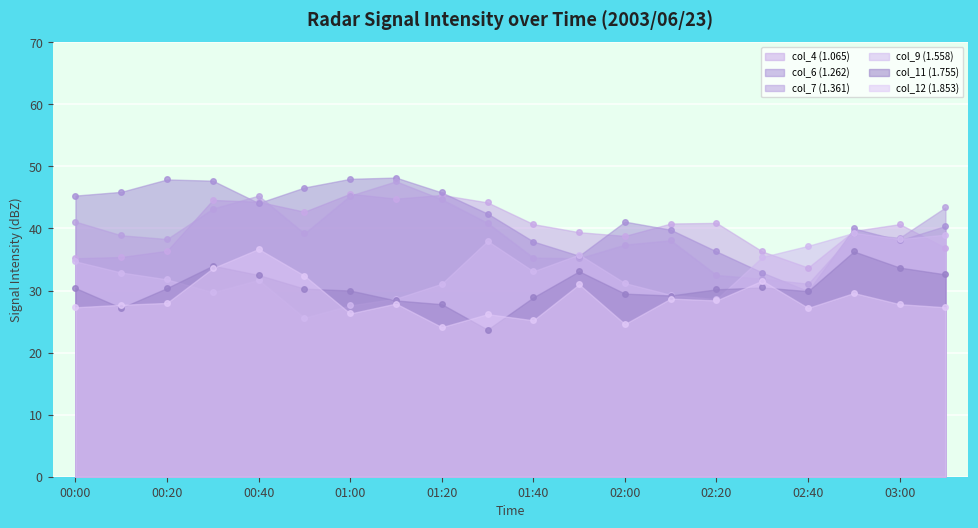

True or false: col_7 (1.361) has a value of 43.4 at 2003/06/23 03:10.

True